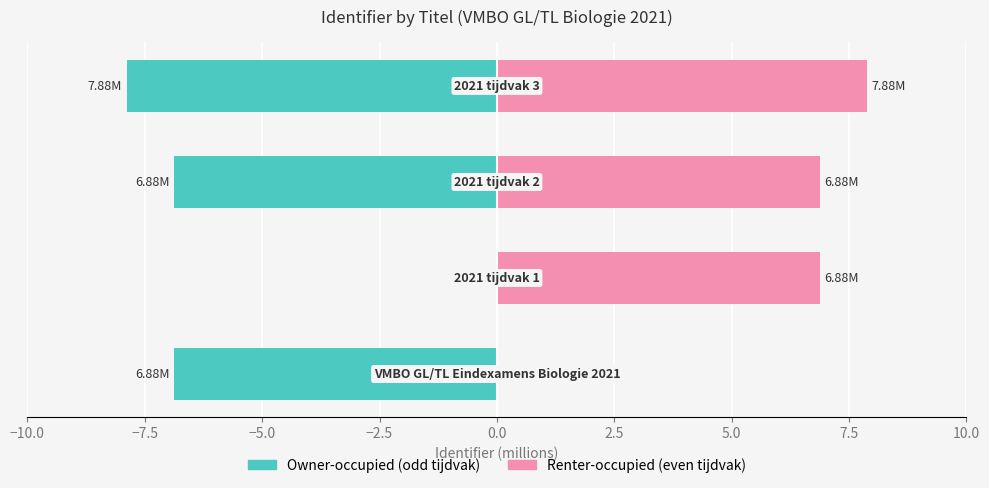

List the series in order of their peak value, lowest first.

Owner-occupied, Renter-occupied